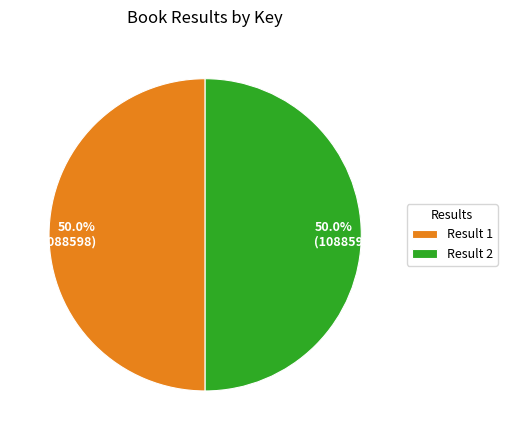

What is the ratio of the value at 50.0% (1088598) to the value at 50.0% (1088596)?

1.0